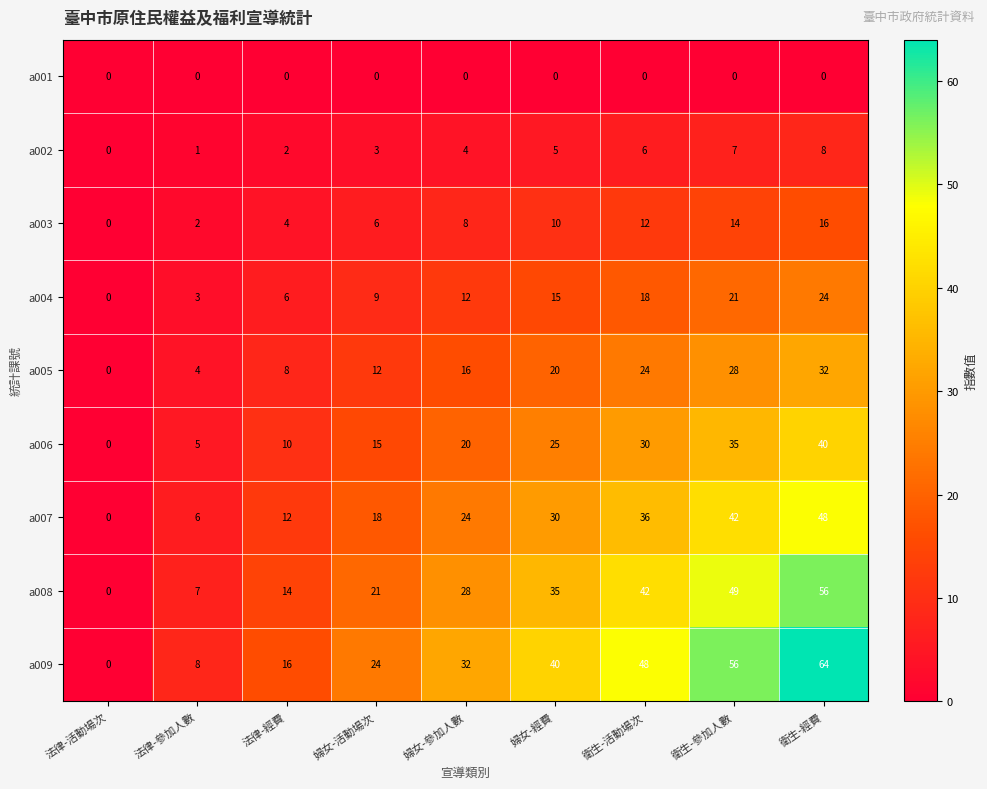

Count the number of data series in this chart.

9